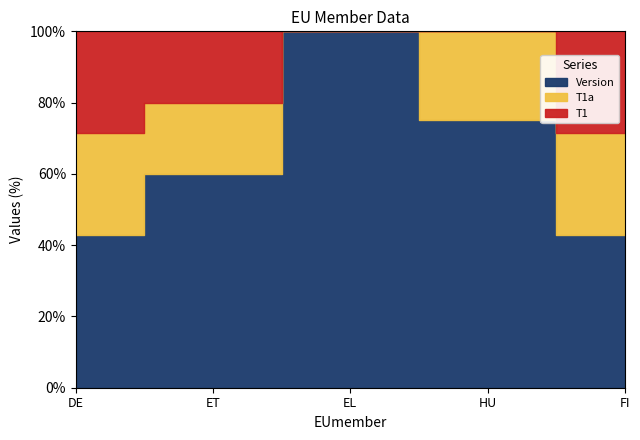

What is the approximate value of T1 at DE?

2